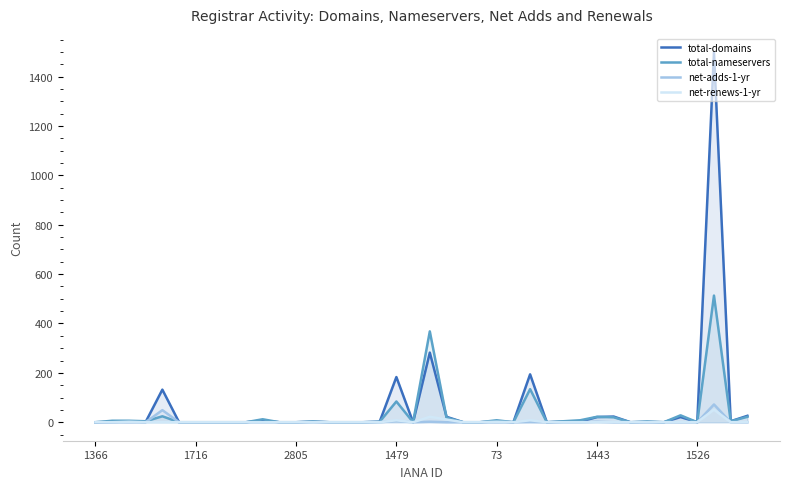

What is the maximum value shown in the chart?

1498